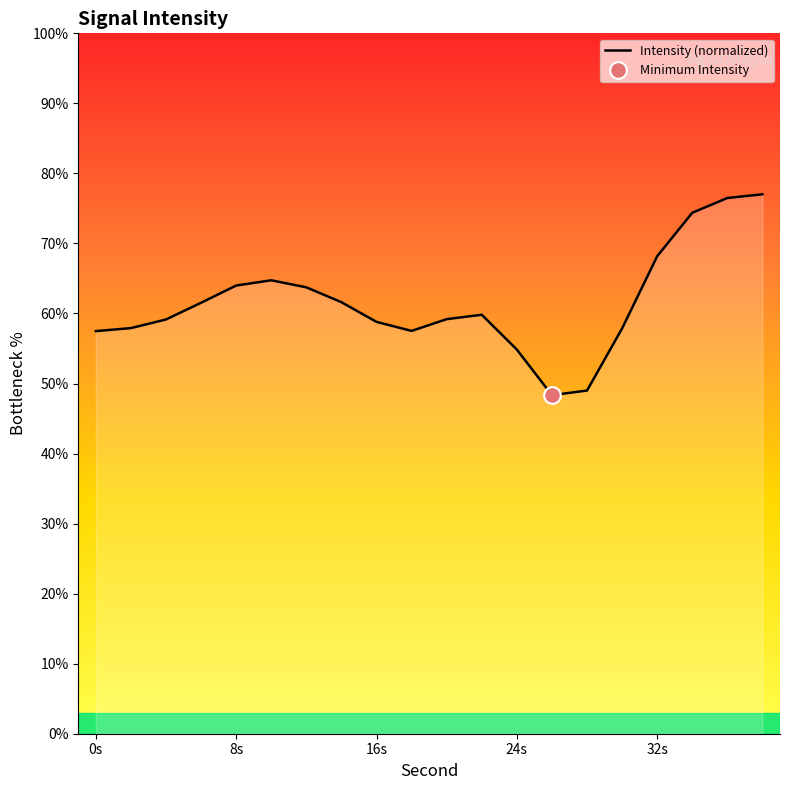

What is the lowest value of the Intensity (normalized) series?

48.3